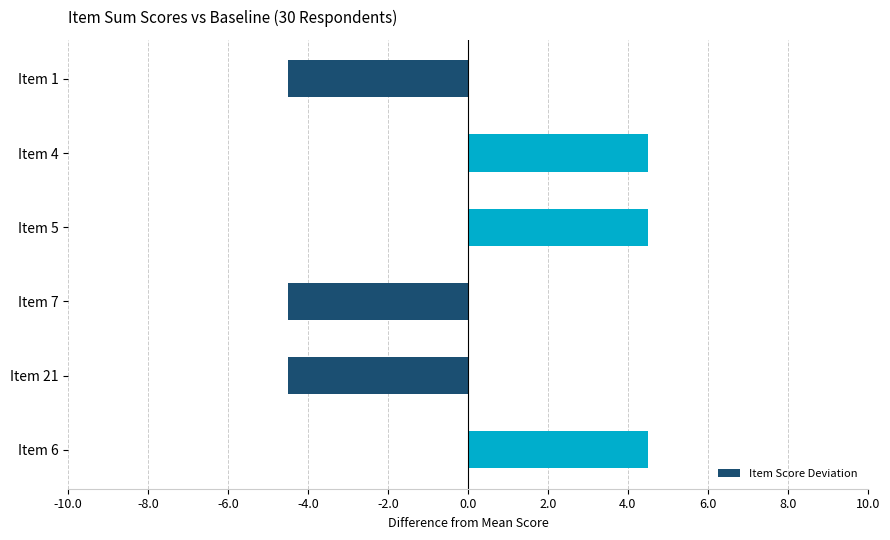

Approximately how many times larger is the value at Item 6 compared to Item 4?

1.0